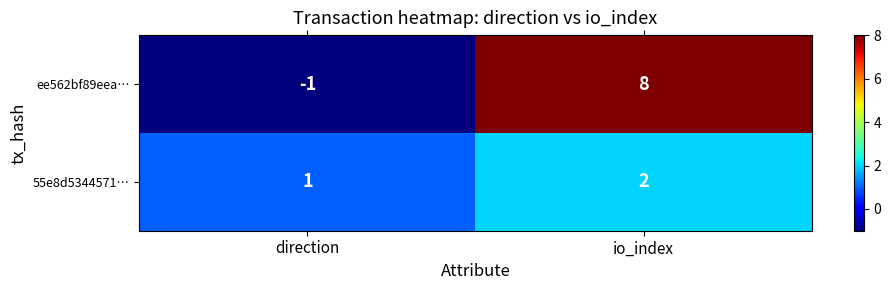

Reading left to right, transcribe all the data shown in this chart.

ee562bf89eea…: -1	8
55e8d5344571…: 1	2